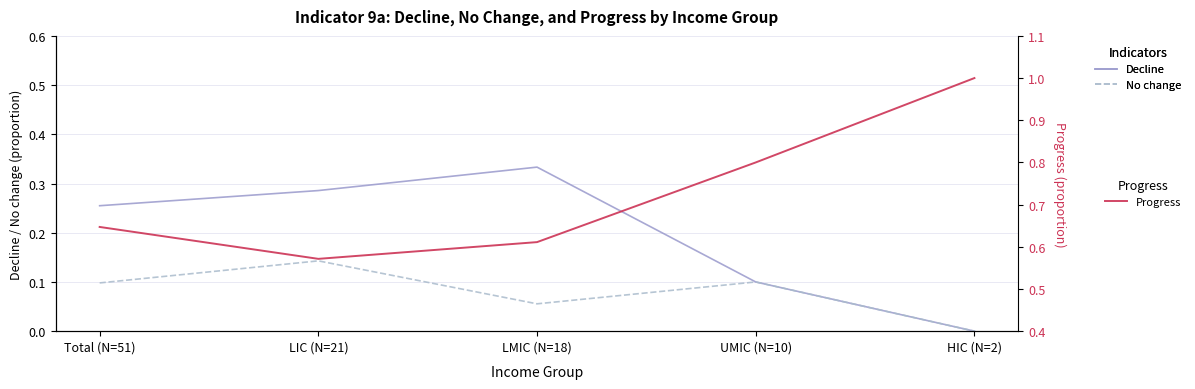

Which series has the largest total across all categories?

Progress